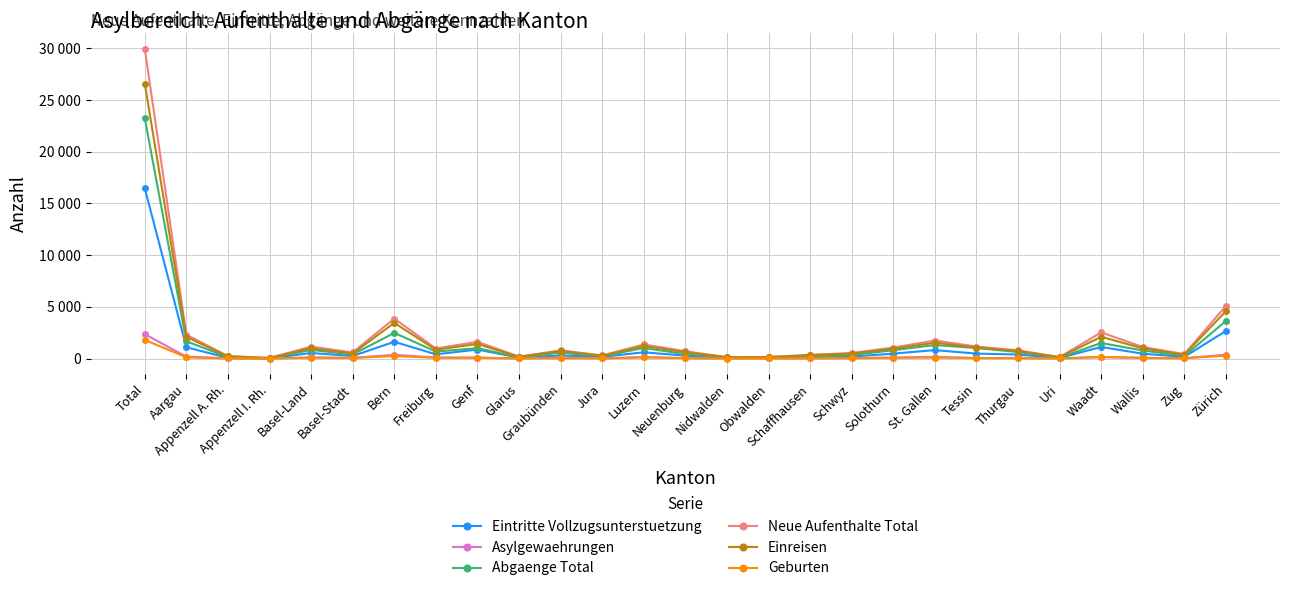

List the series in order of their peak value, highest first.

Neue Aufenthalte Total, Einreisen, Abgaenge Total, Eintritte Vollzugsunterstuetzung, Asylgewaehrungen, Geburten